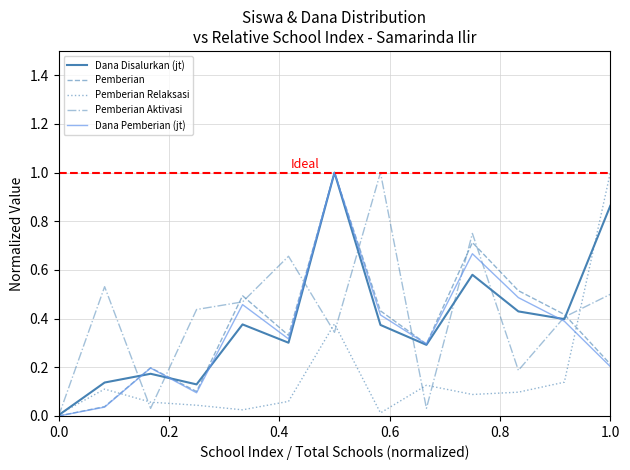

What is the greatest value displayed?

1.0